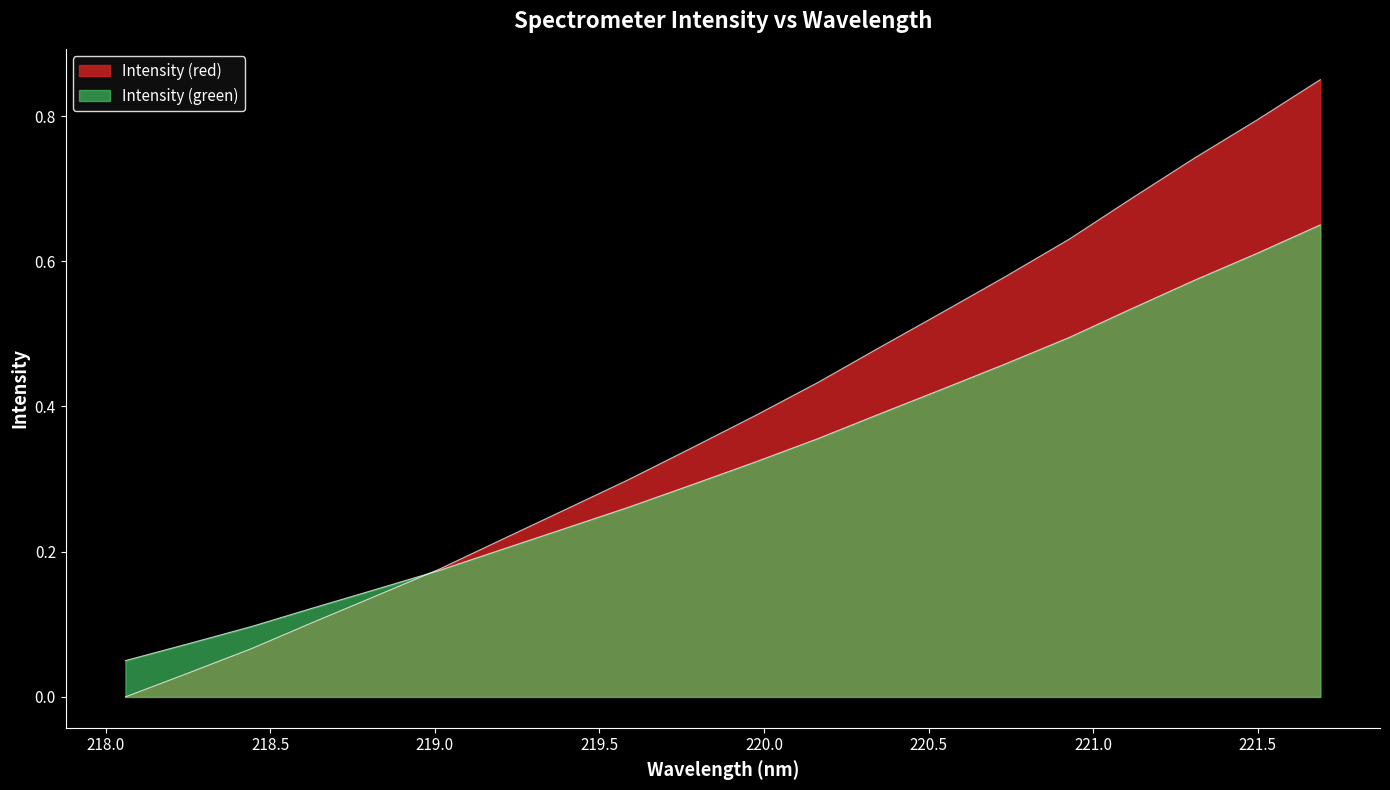

Rank the categories by value from highest to lowest.

221.6902, 221.4993, 221.3083, 221.1174, 220.9264, 220.7354, 220.5444, 220.3533, 220.1623, 219.9712, 219.7801, 219.589, 219.3979, 219.2067, 219.0156, 218.8244, 218.6332, 218.442, 218.2508, 218.0596